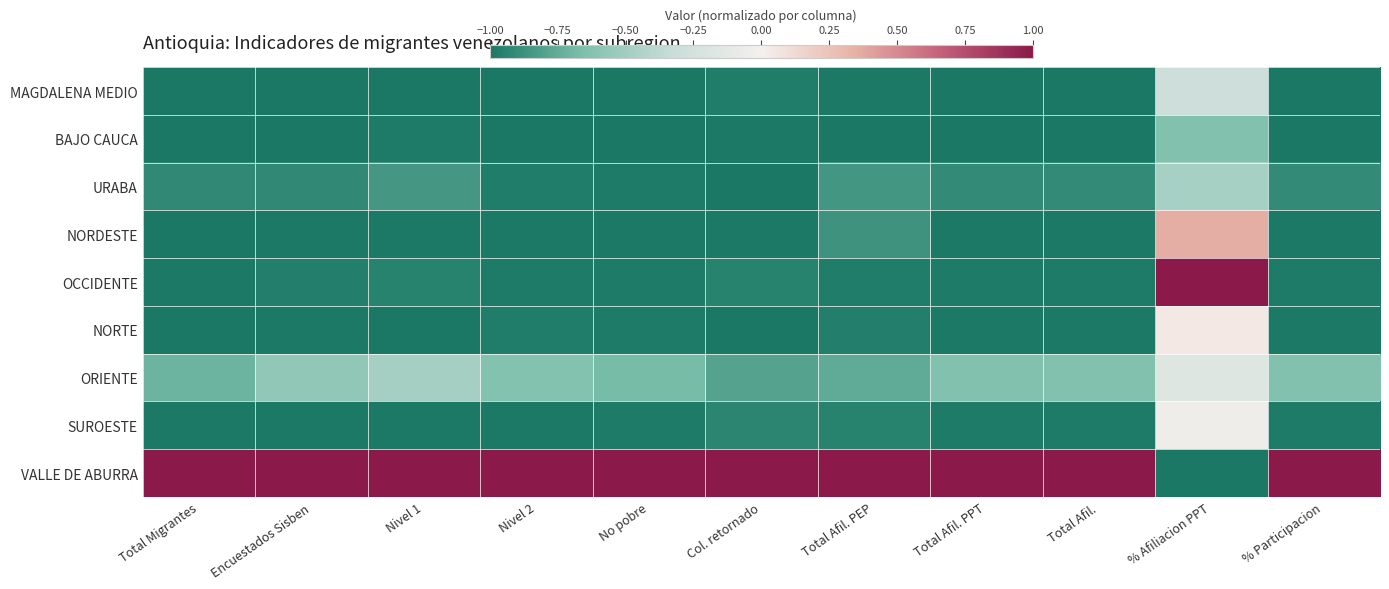

How many categories are shown in the chart?

11